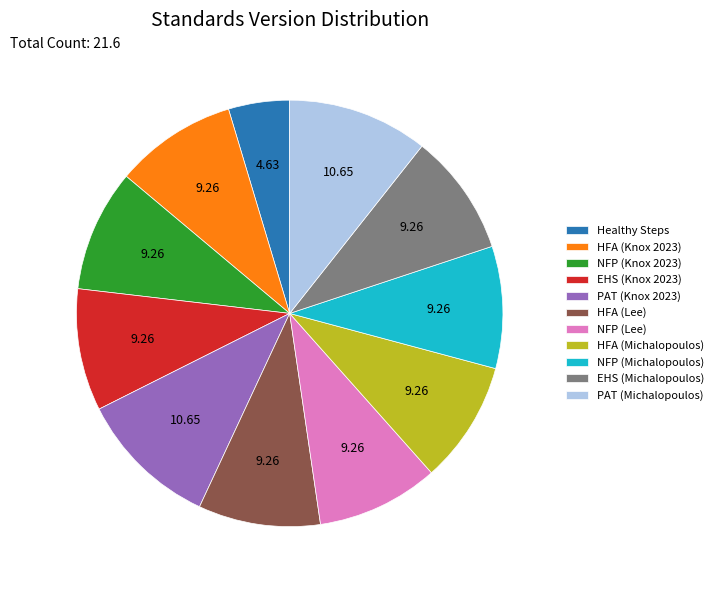

Do PAT (Michalopoulos) and NFP (Knox 2023) together represent more than half of the pie?

No